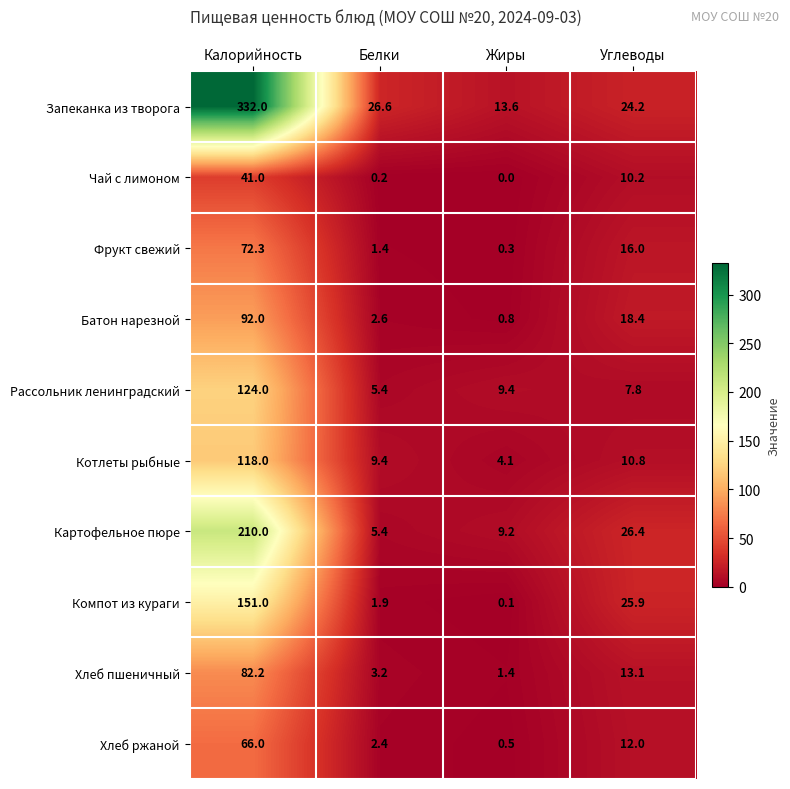

Which series has the largest range (max minus min)?

Запеканка из творога